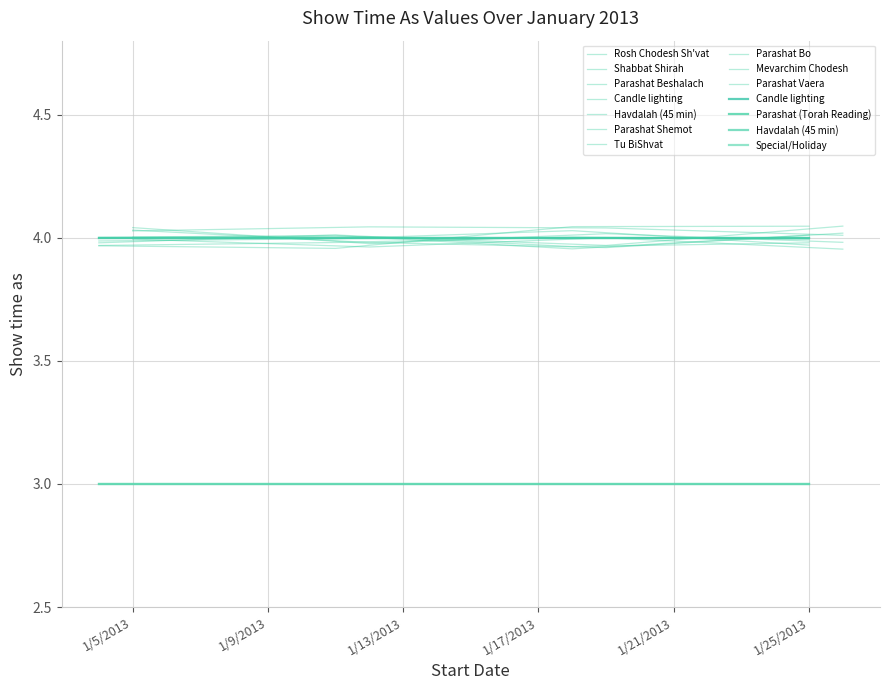

True or false: Candle lighting and Havdalah (45 min) intersect in this chart.

False